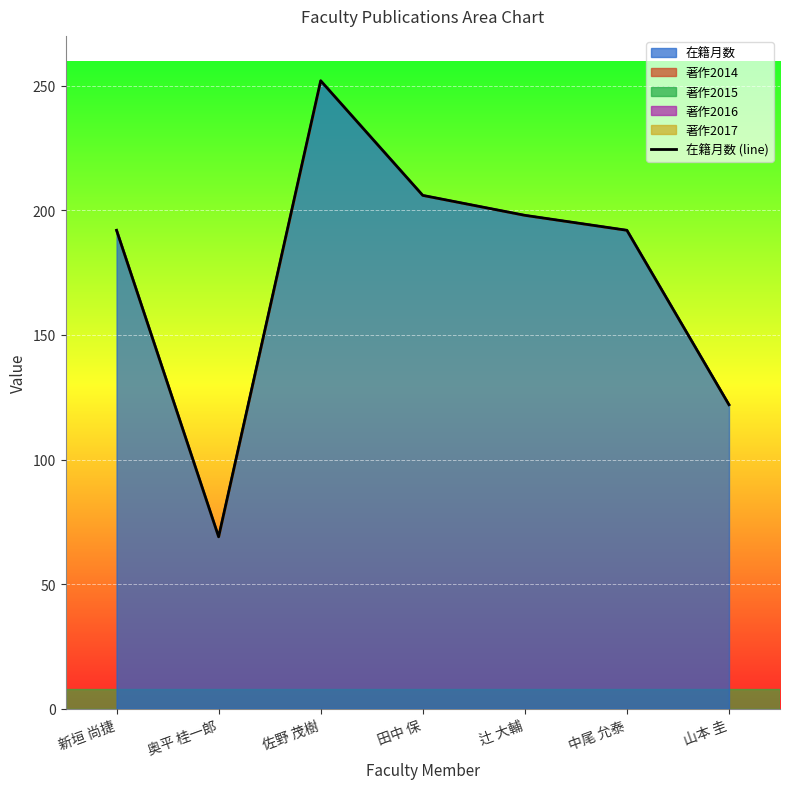

The chart shows a value of 252 at 佐野 茂樹. True or false?

True